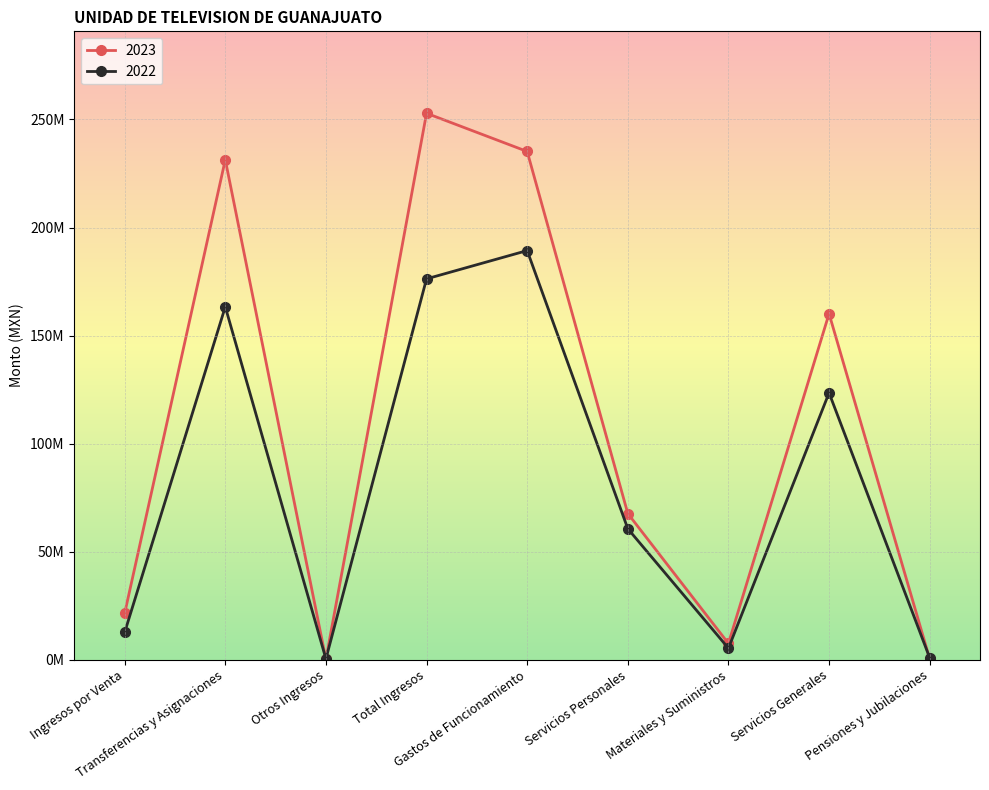

What is the highest value of the 2023 series?

252874350.4